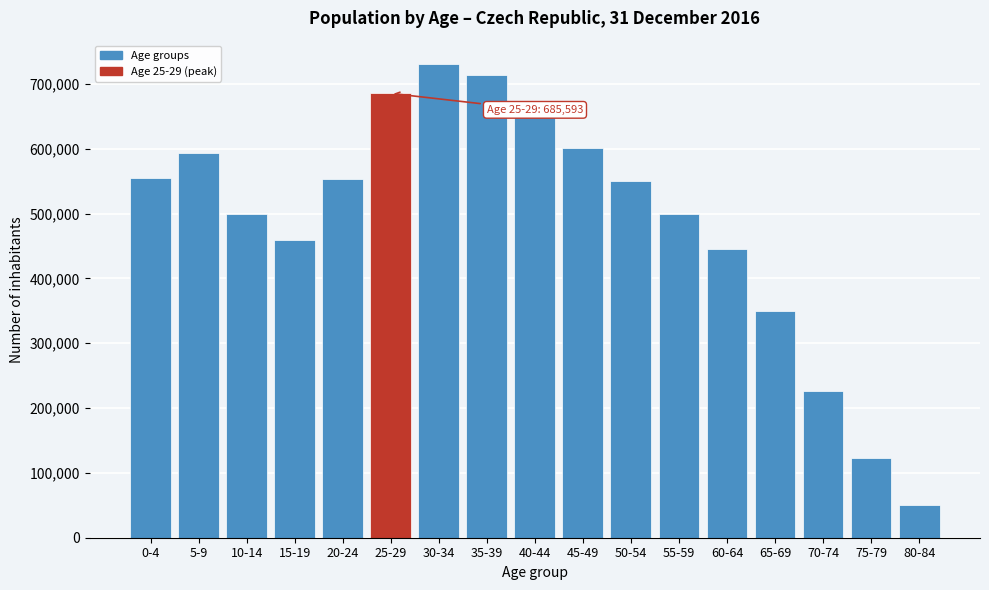

What is the value of the 3rd bar from the left?

499273